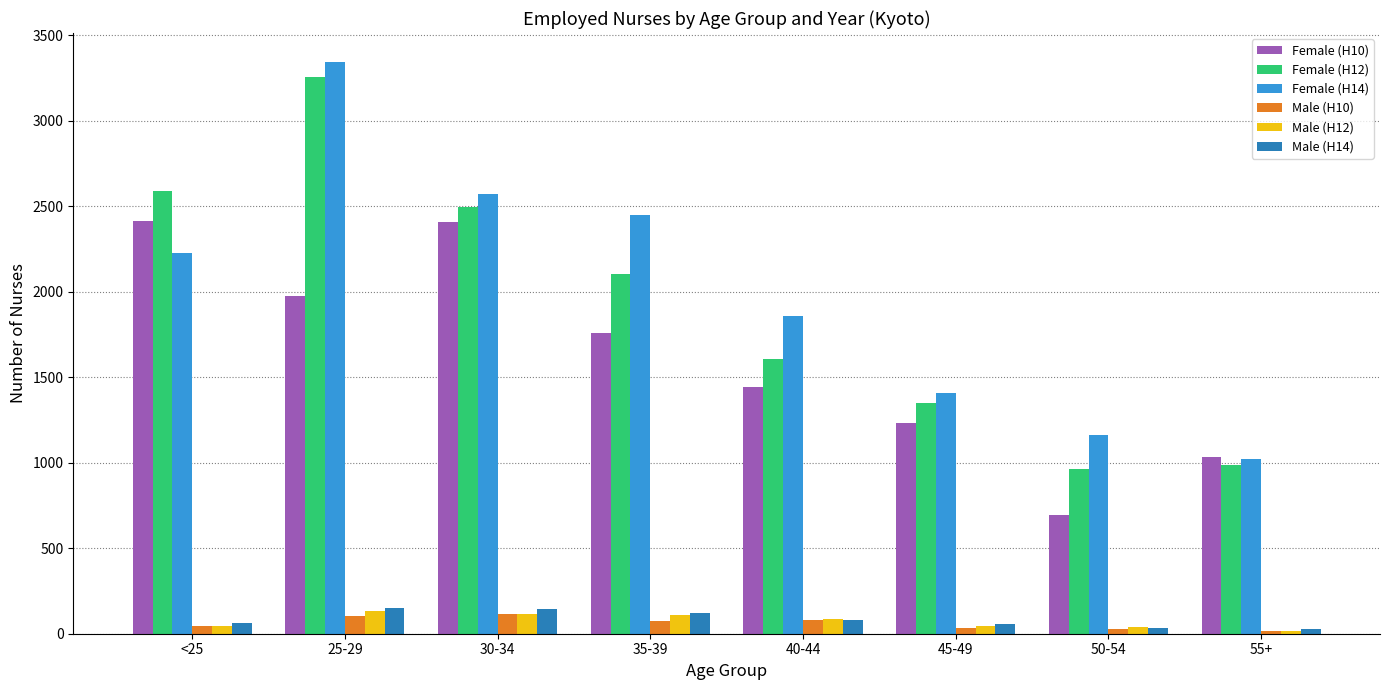

The value of Female (H14) at 25-29 is 3346. True or false?

True